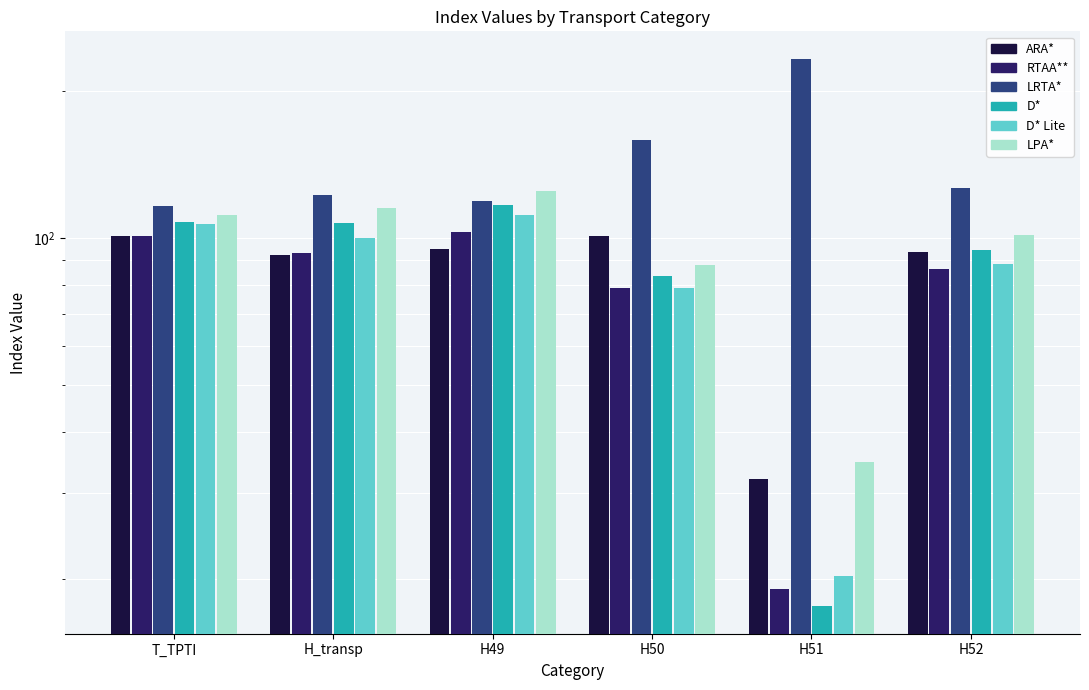

The value of Nov at H52 is 94.4. True or false?

True